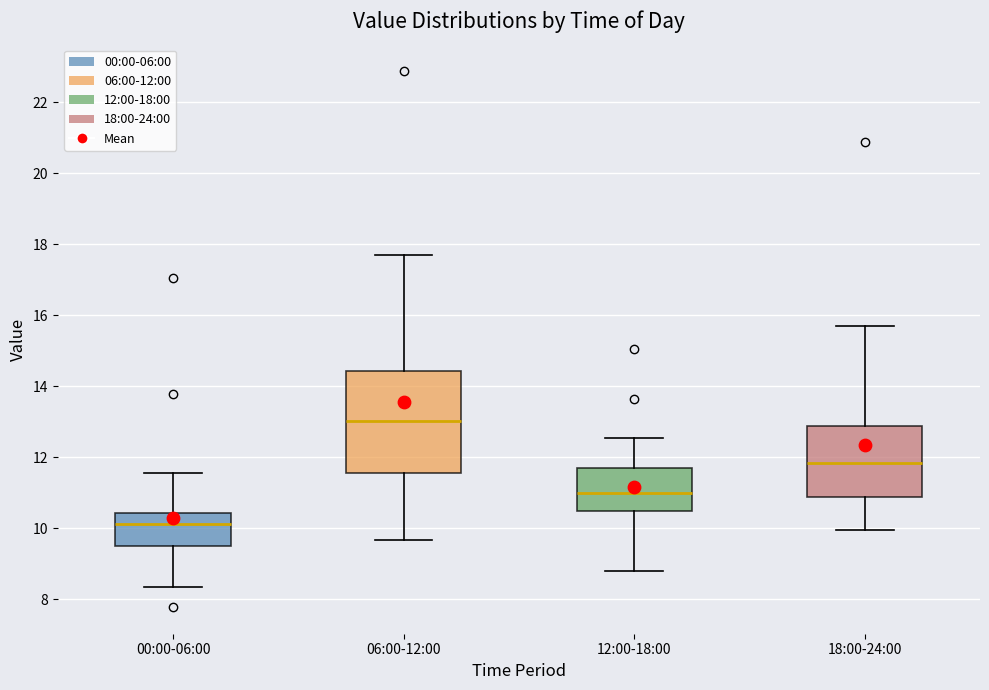

Which box has the lowest median line?

00:00-06:00